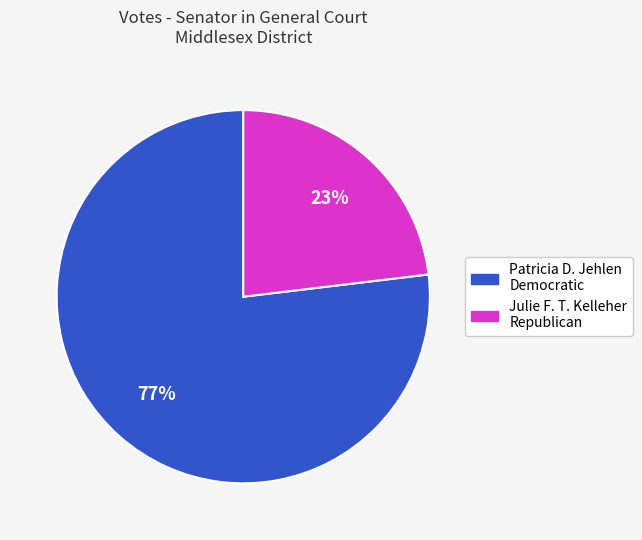

Combined, do Julie F. T. Kelleher Republican and Patricia D. Jehlen Democratic account for over 50%?

Yes